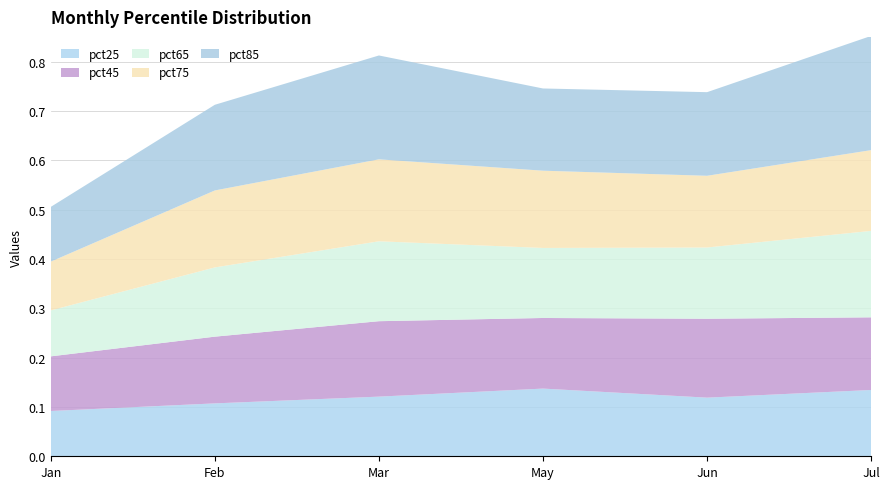

Reading left to right, transcribe all the data shown in this chart.

pct25: 0.1	0.1	0.1	0.1	0.1	0.1
pct45: 0.1	0.1	0.2	0.1	0.2	0.1
pct65: 0.1	0.1	0.2	0.1	0.1	0.2
pct75: 0.1	0.2	0.2	0.2	0.1	0.2
pct85: 0.1	0.2	0.2	0.2	0.2	0.2